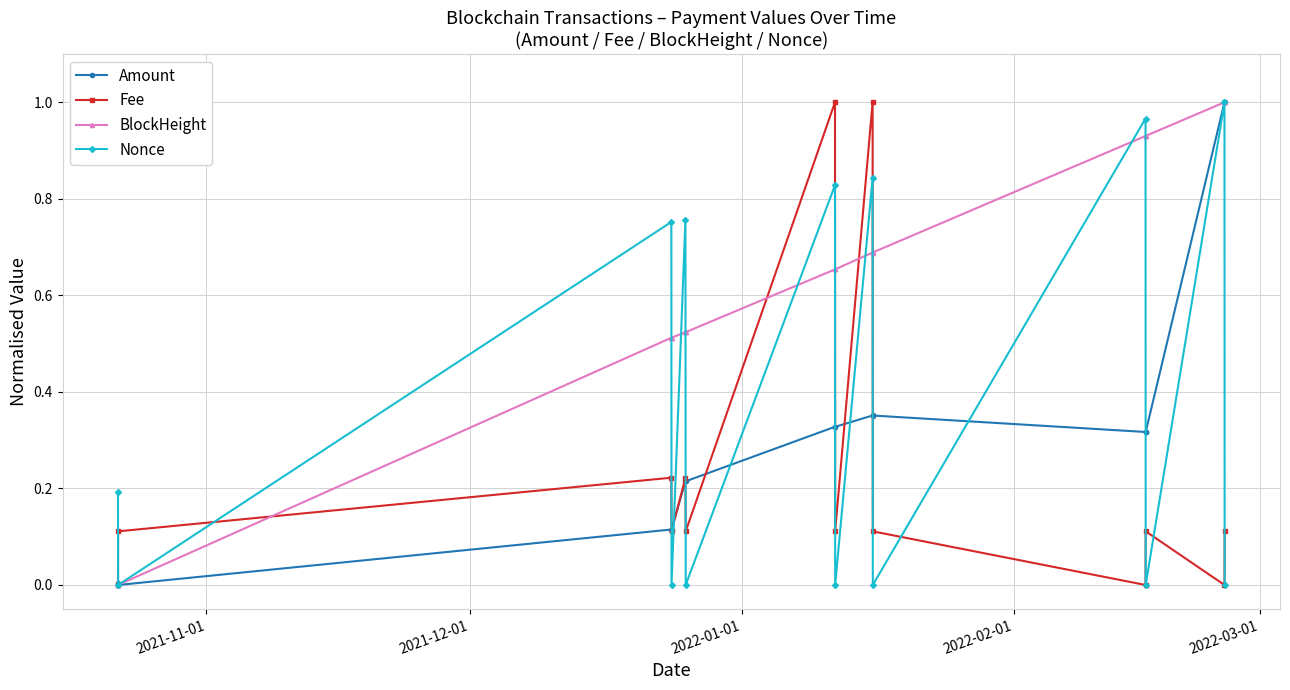

Which series has the largest total across all categories?

BlockHeight